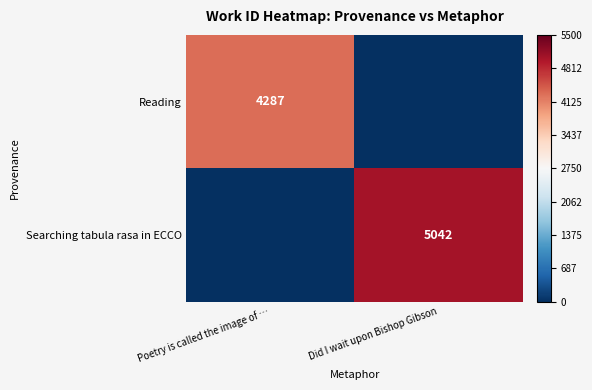

Is it true that Searching tabula rasa in ECCO equals 5042 at Did I wait upon Bishop Gibson?

True